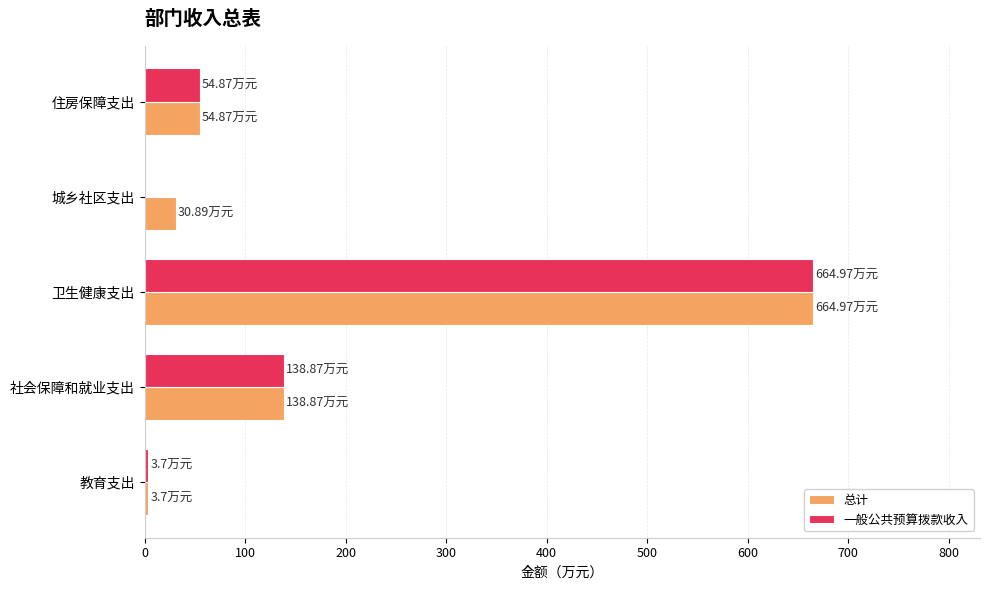

Which category has the highest value in the 一般公共预算拨款收入 series?

卫生健康支出